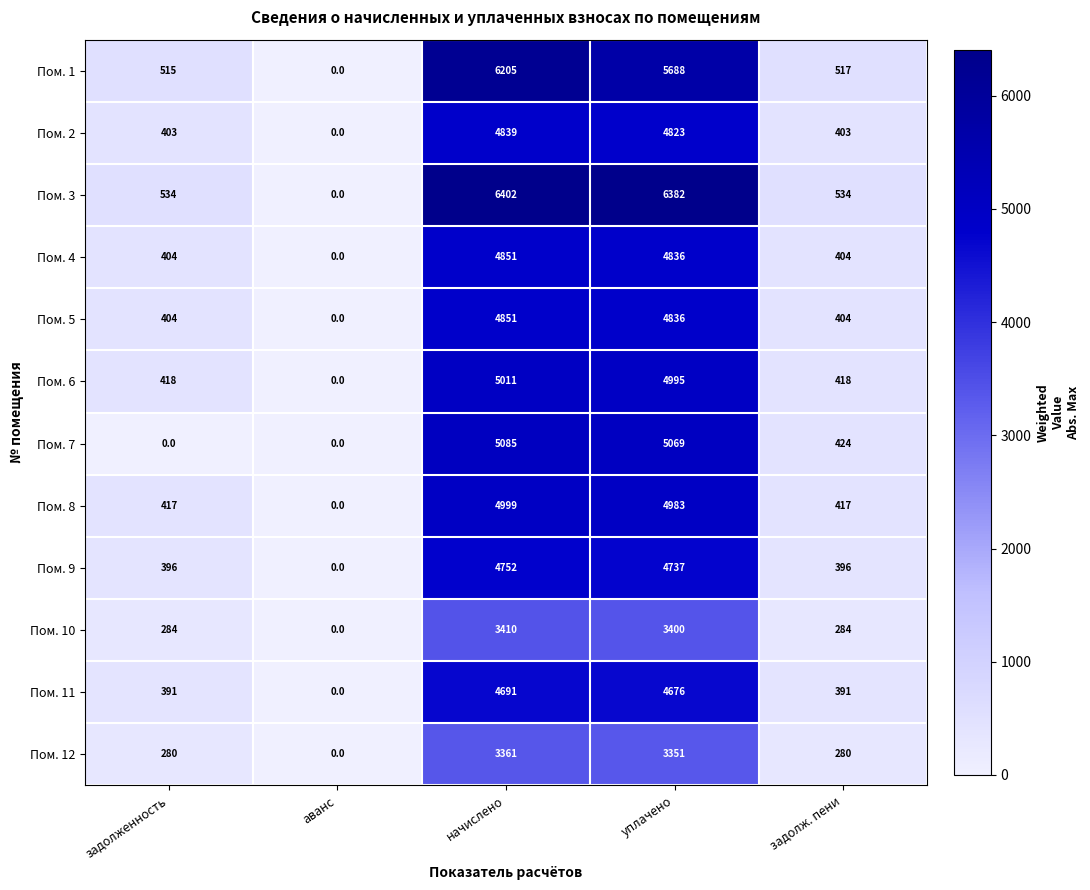

At which label is Пом. 7 closest to 2542?

задолж. пени